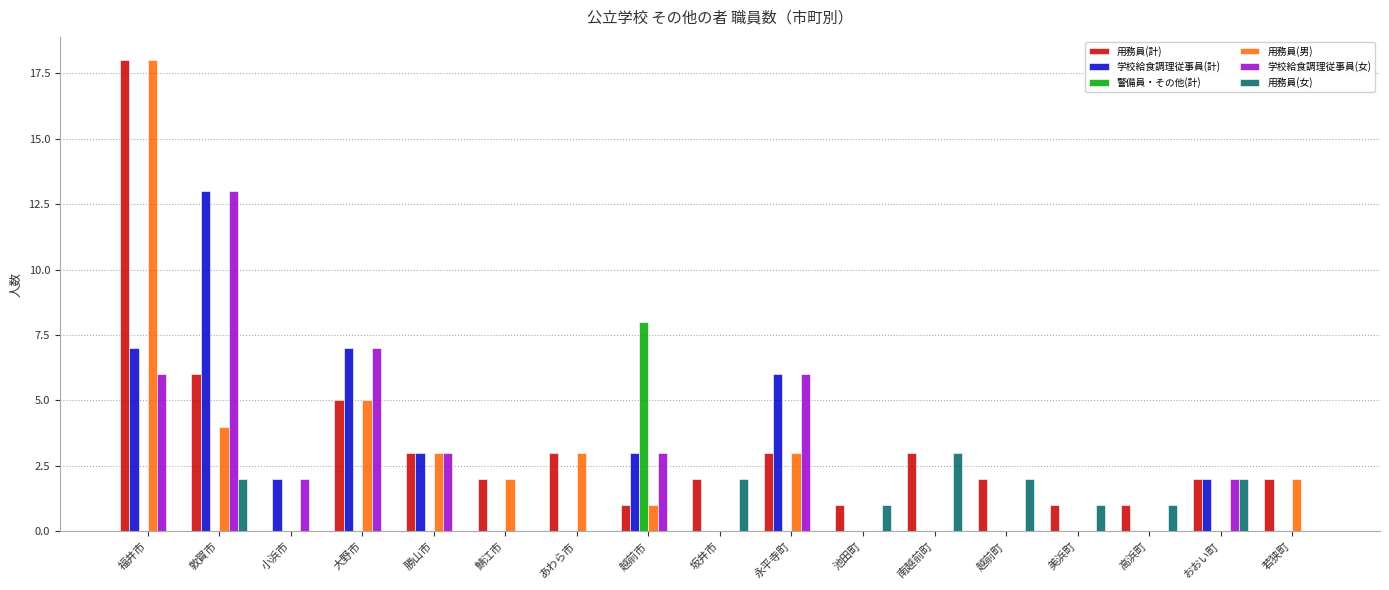

How many groups of bars are there?

17